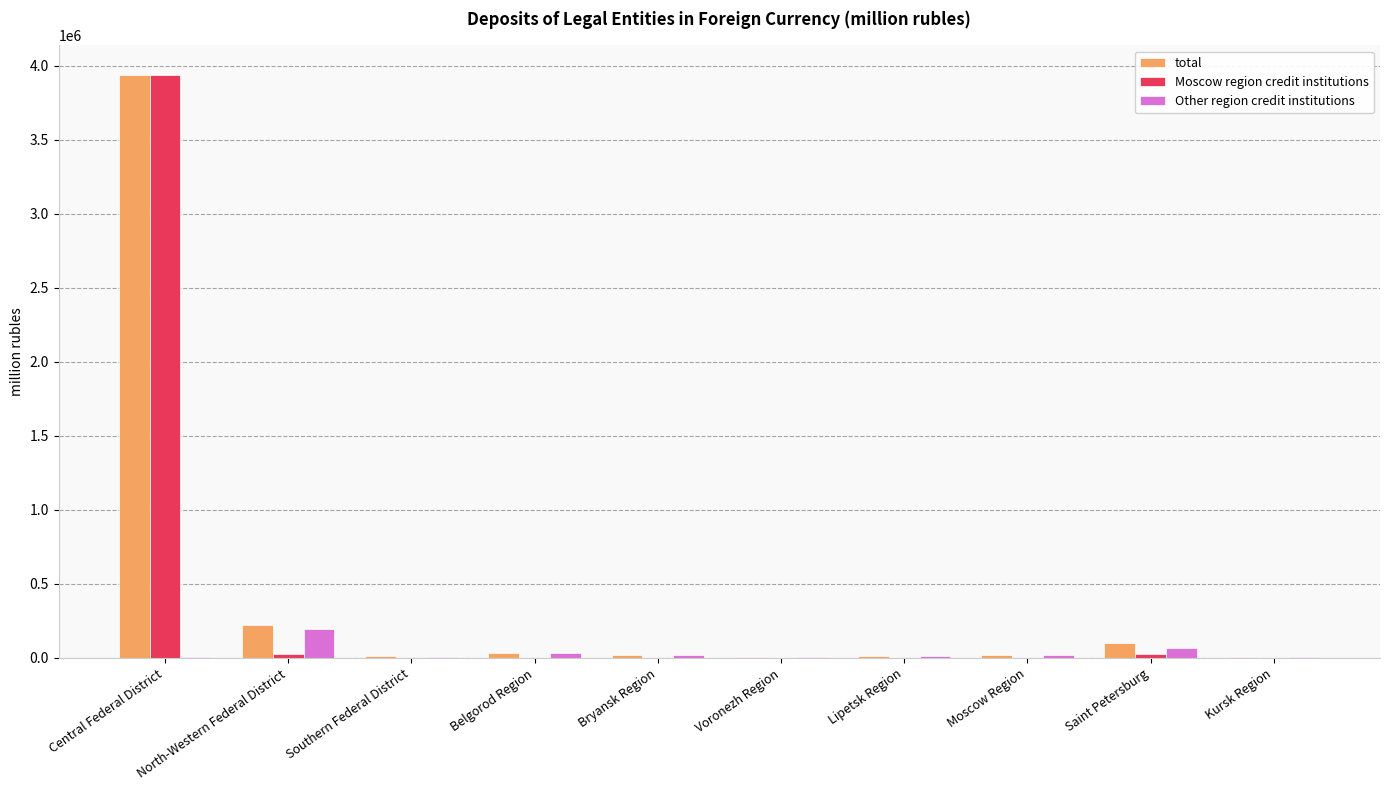

How many groups of bars are there?

10